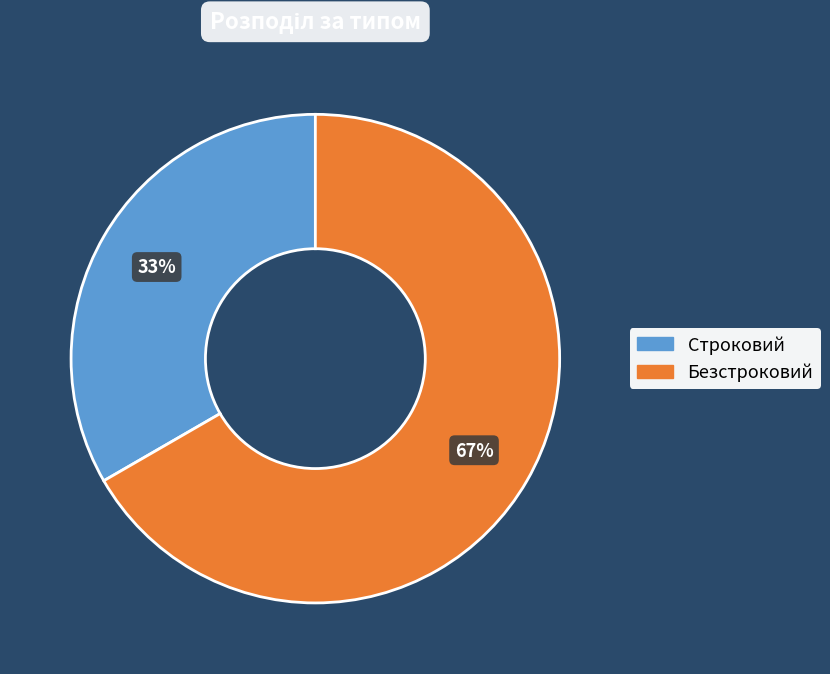

Approximately how many times larger is the value at Безстроковий compared to Строковий?

2.0